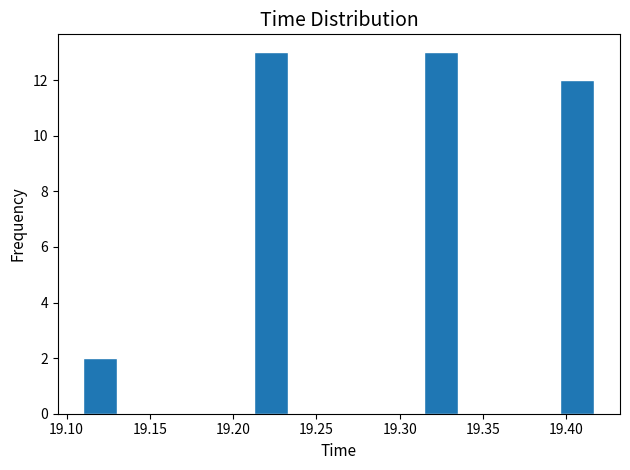

What is the height of the bar covering 19.210 to 19.235 on the x-axis? Neither the bar edges nor the heights are printed on the chart, so give them approximately, as read against the axes.

13